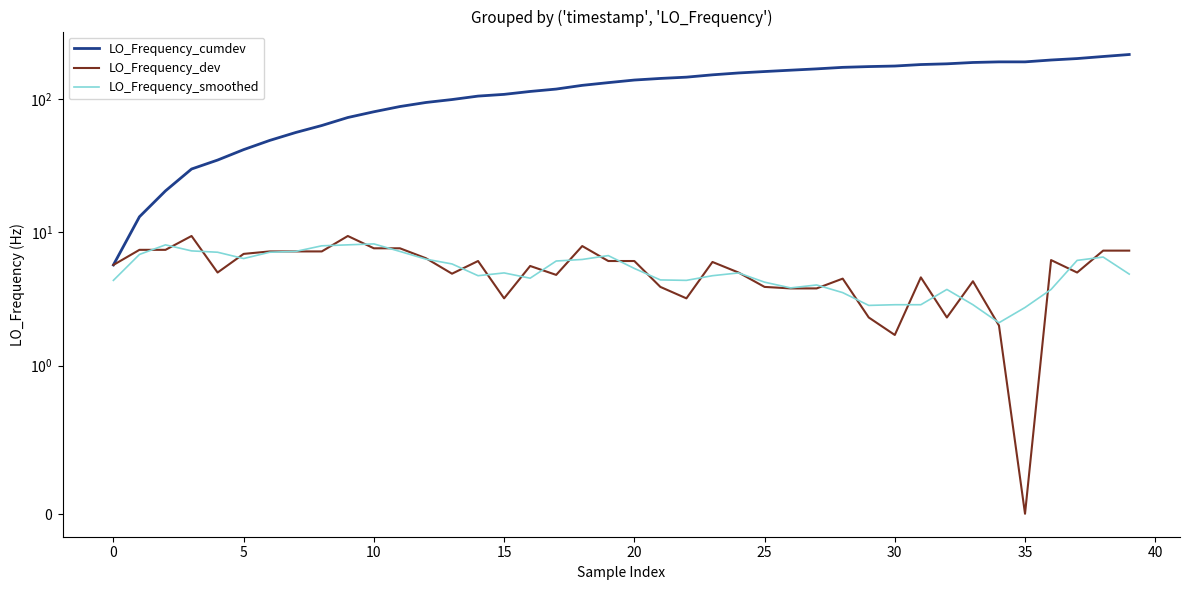

What is the total value across all series at 21?

151.3